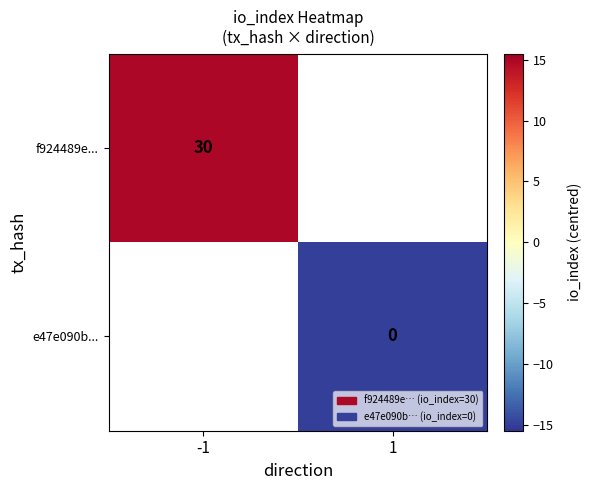

The f924489e... series shows 24.1 at -1. True or false?

False